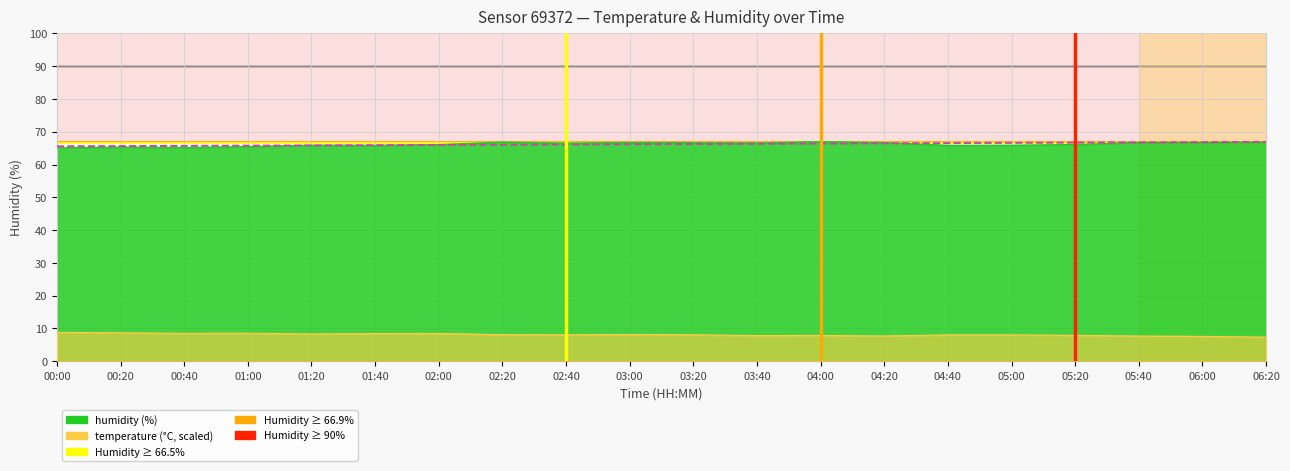

At which label does humidity reach its minimum?

00:00